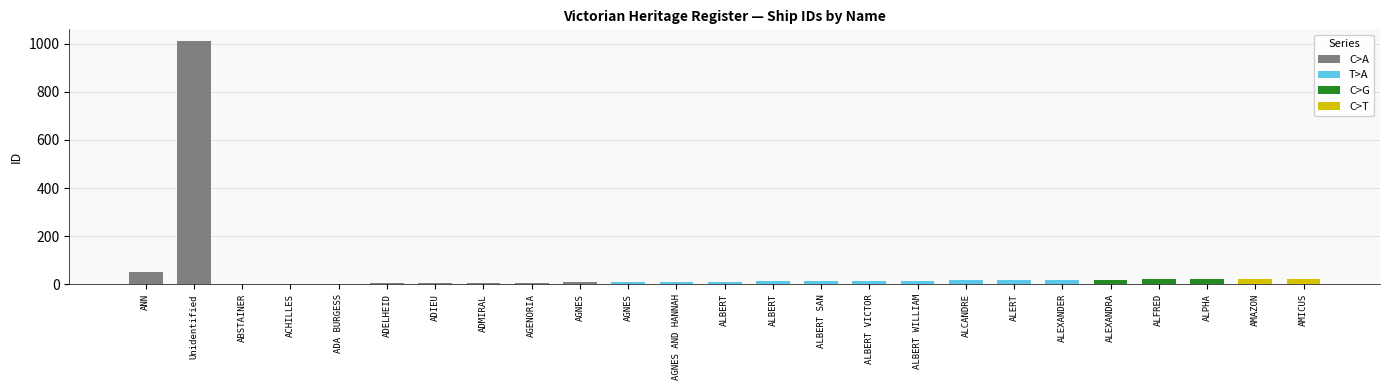

What is the change in value from ADMIRAL to AMICUS?

+18